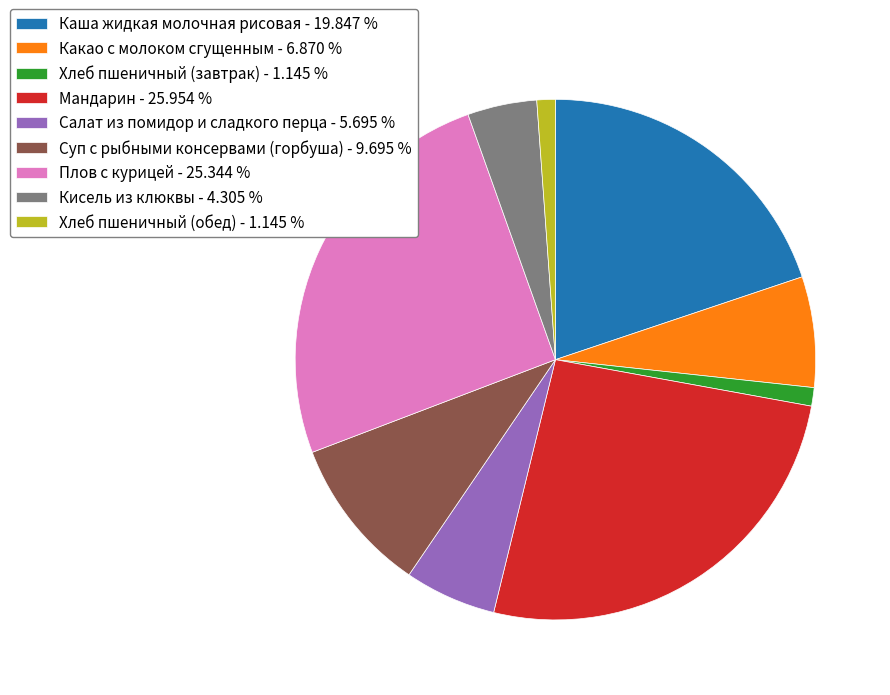

Is the sum of Салат из помидор и сладкого перца and Мандарин greater than half?

No